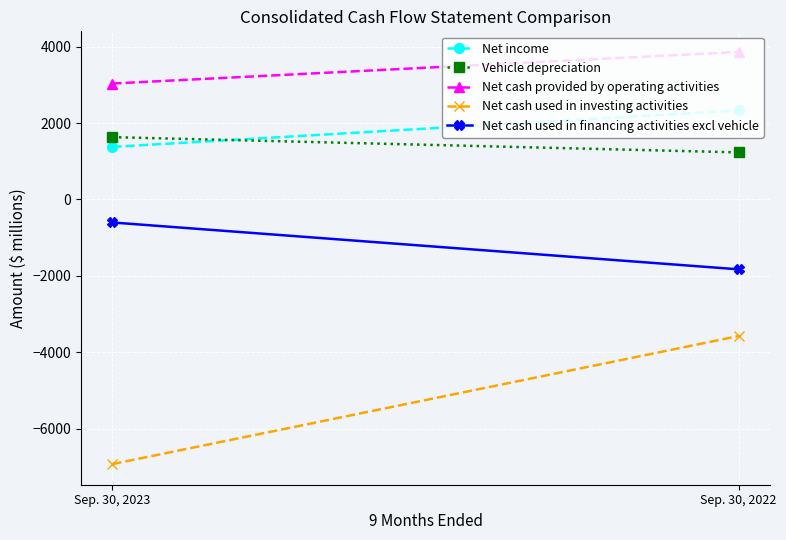

At which category is the sum across all series the highest?

Sep. 30, 2022